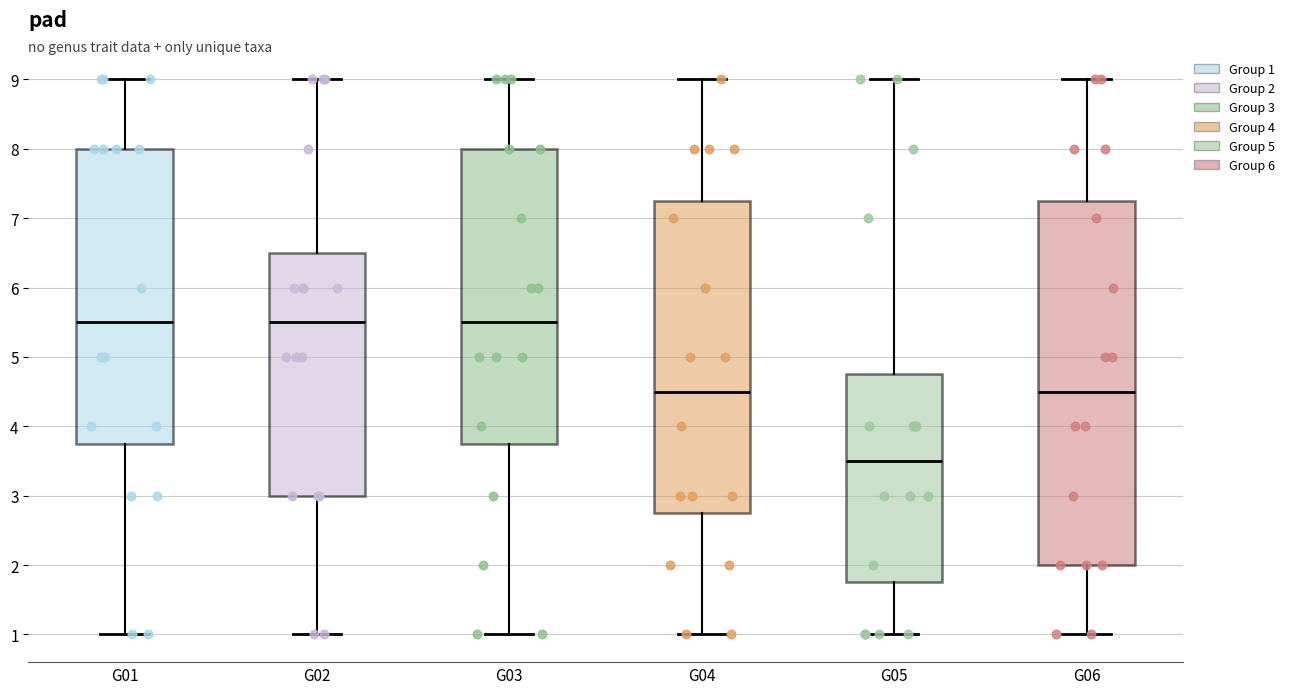

Reading left to right, read every box against the y-axis: the position of its median line, the range the box covers, and the ends of its whiskers. The values are not printed on the chart, so give them approximately, as read against the axis.

G01: median 5.5, box 3.8 to 8.0, whiskers 1.0 to 9.0
G02: median 5.5, box 3.0 to 6.5, whiskers 1.0 to 9.0
G03: median 5.5, box 3.8 to 8.0, whiskers 1.0 to 9.0
G04: median 4.5, box 2.8 to 7.3, whiskers 1.0 to 9.0
G05: median 3.5, box 1.8 to 4.8, whiskers 1.0 to 9.0
G06: median 4.5, box 2.0 to 7.3, whiskers 1.0 to 9.0